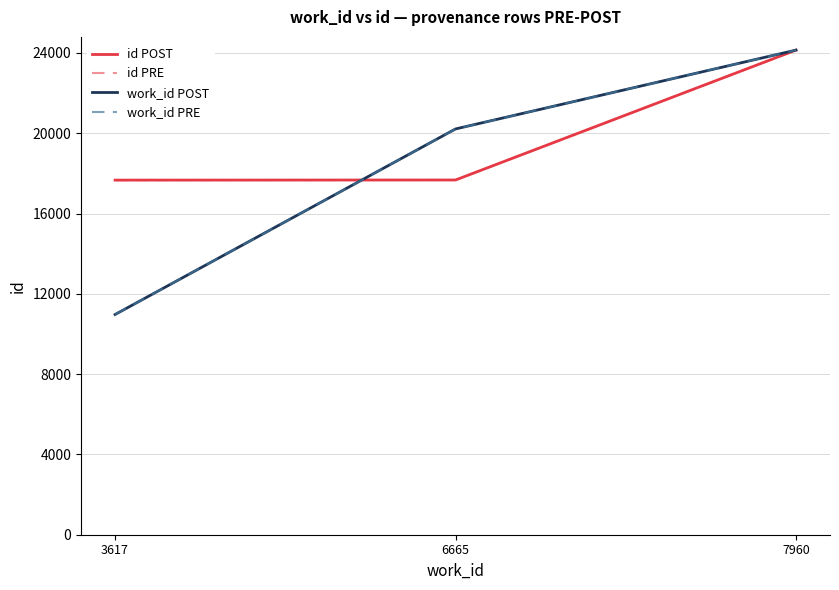

At which label does id POST first exceed 17673?

7960